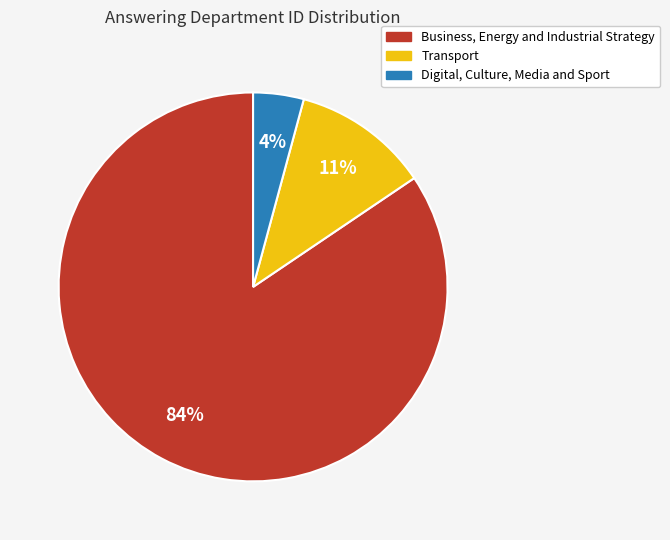

Rank the categories by value from lowest to highest.

Digital, Culture, Media and Sport, Transport, Business, Energy and Industrial Strategy